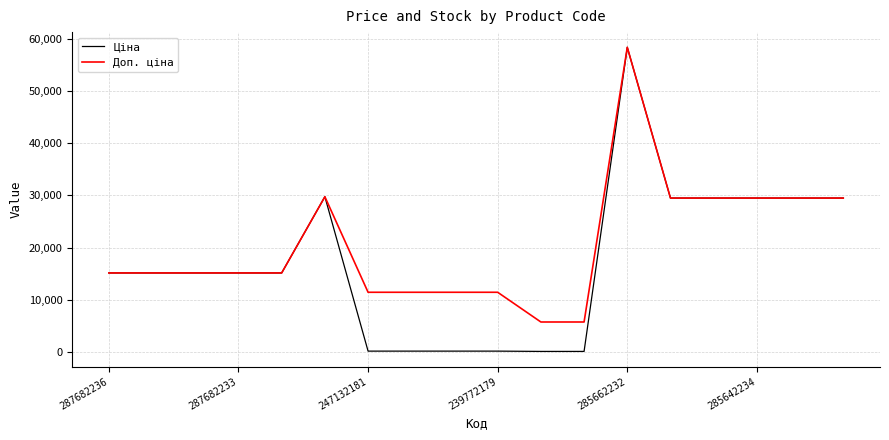

What is the highest value of the Доп. ціна series?

58426.5